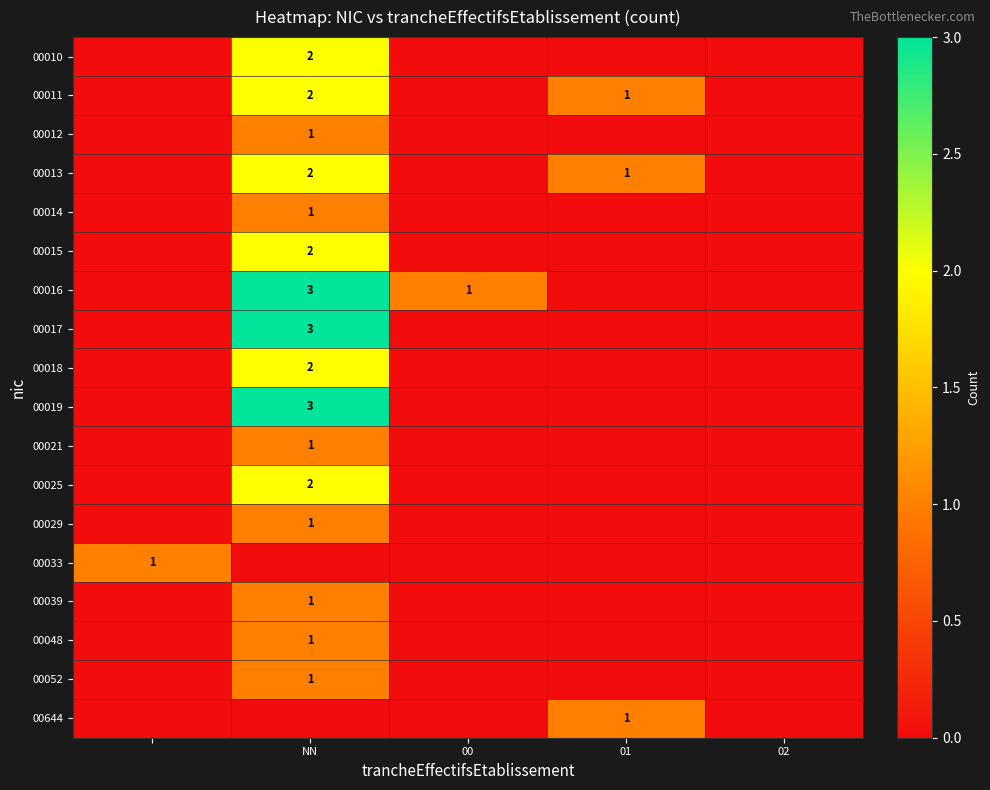

True or false: 00021 has a value of 0 at NN.

False